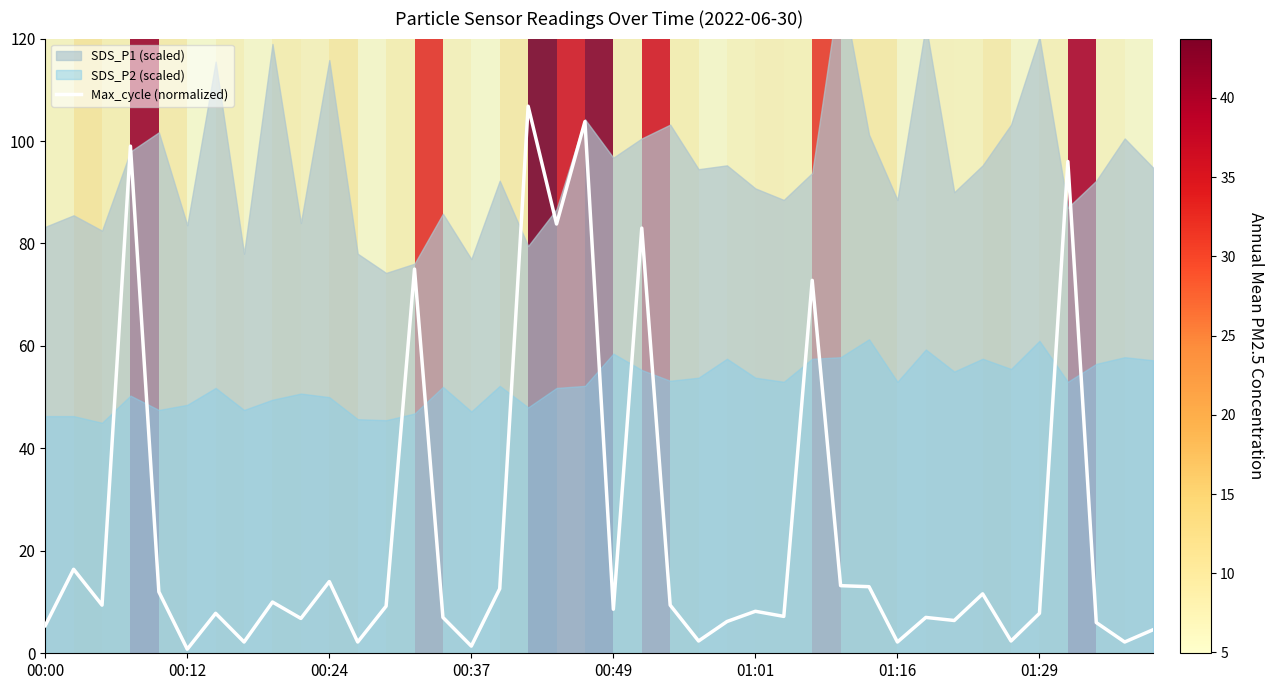

What is the value of the 3rd point from the left?

9.4